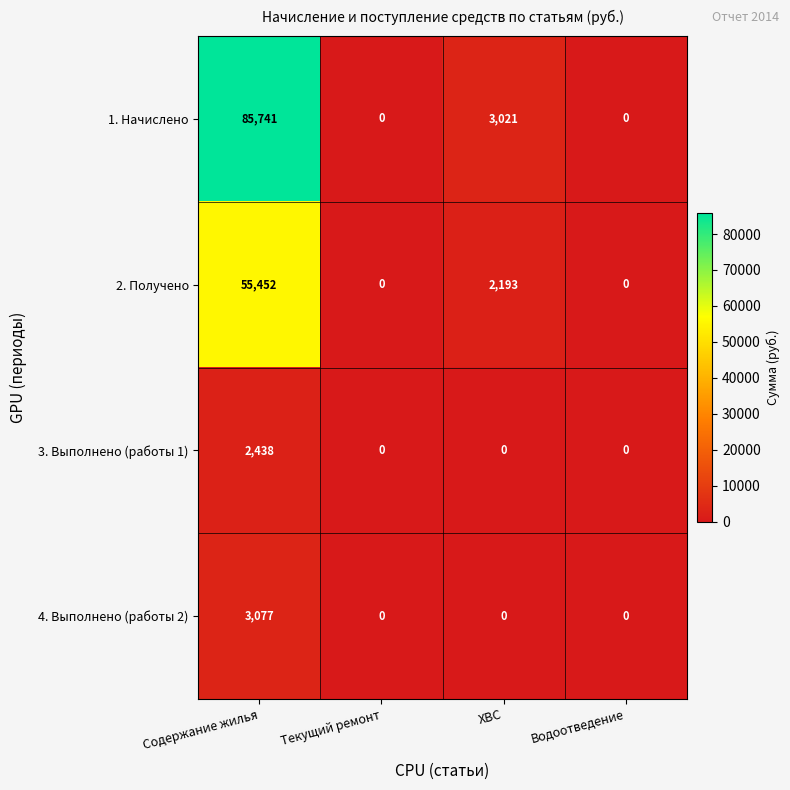

The 1. Начислено series shows 85741 at Содержание жилья. True or false?

True